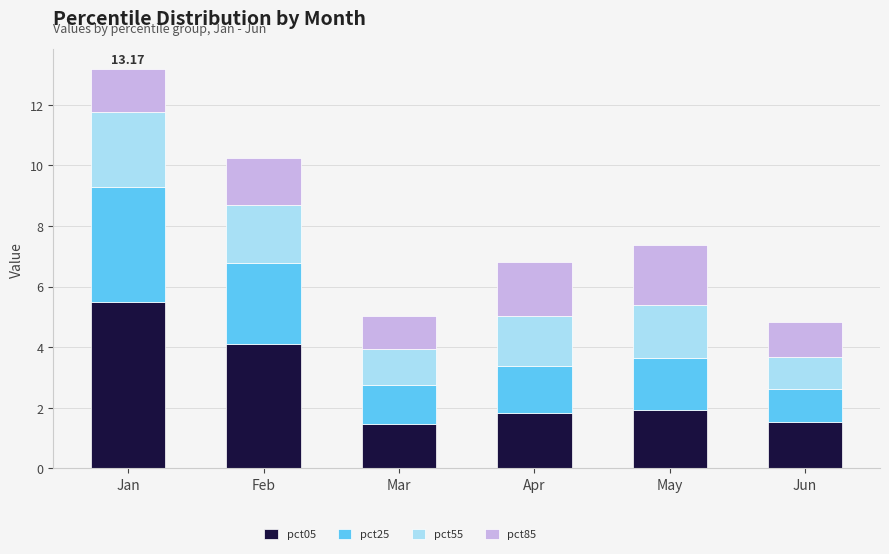

At which label does pct05 reach its peak?

Jan